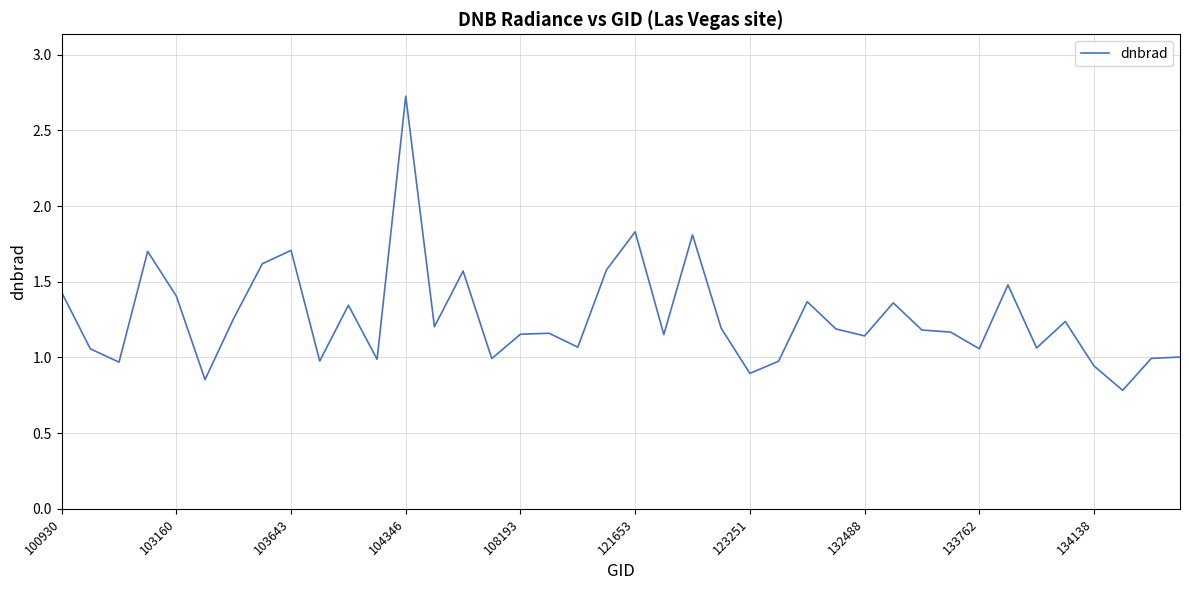

What is the difference between the maximum and minimum values?

1.9